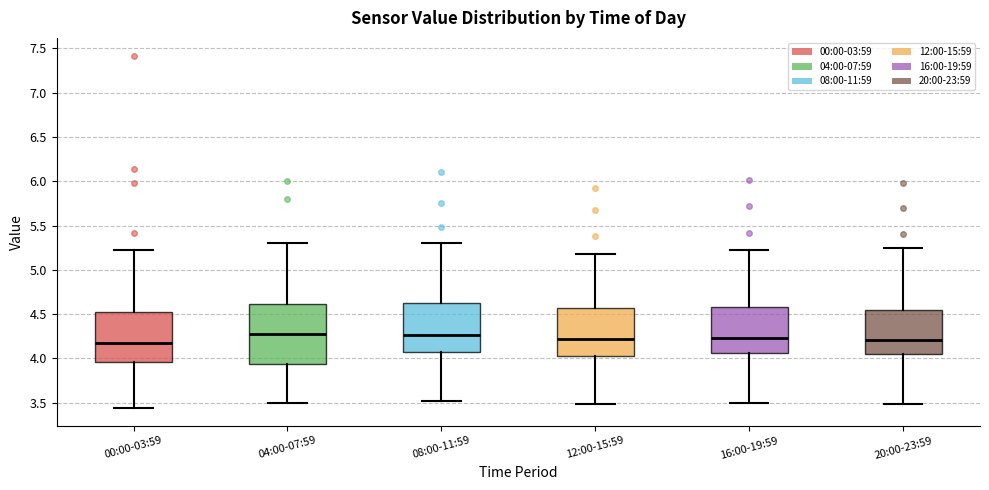

Where does the median line of the box for 20:00-23:59 sit on the y-axis? The values are not printed on the chart, so give them approximately, as read against the axis.

4.20